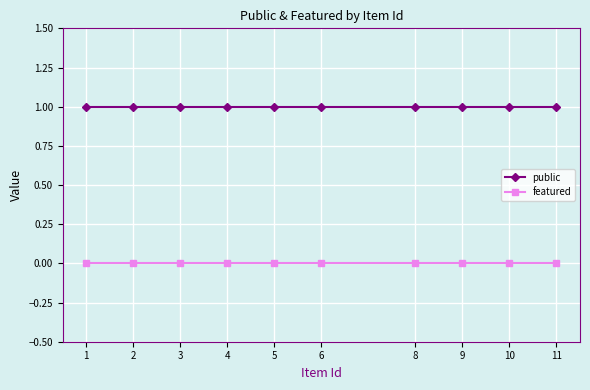

Is the value of featured at 1 greater than the value of public at 6?

No